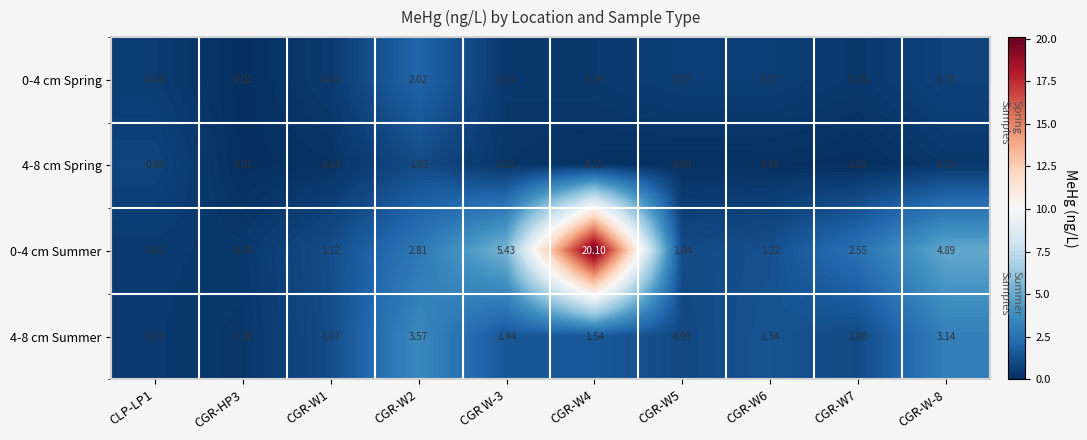

At which label does 0-4 cm Summer first exceed 2?

CGR-W2